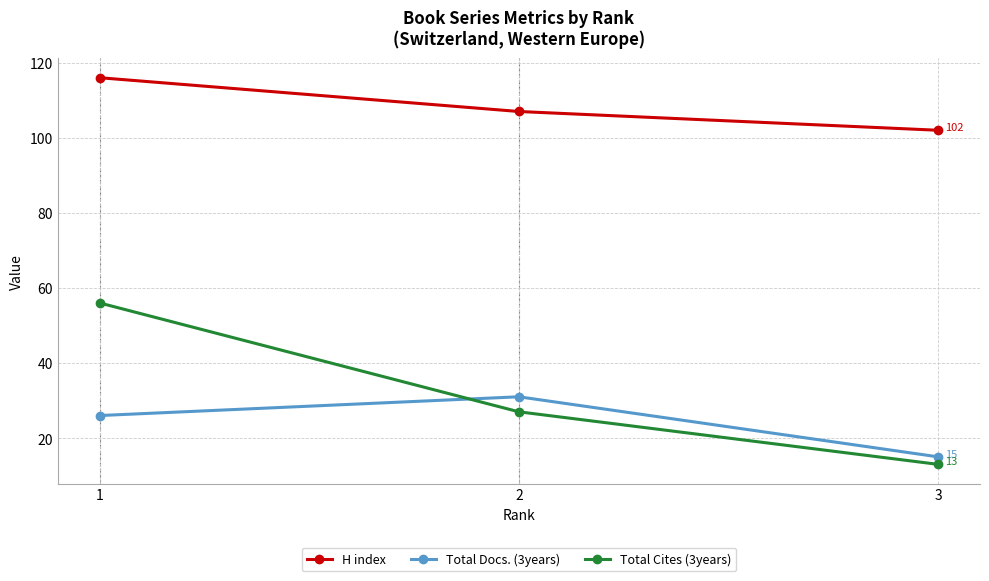

What is the difference between the maximum and minimum values in the Total Docs. (3years) series?

16